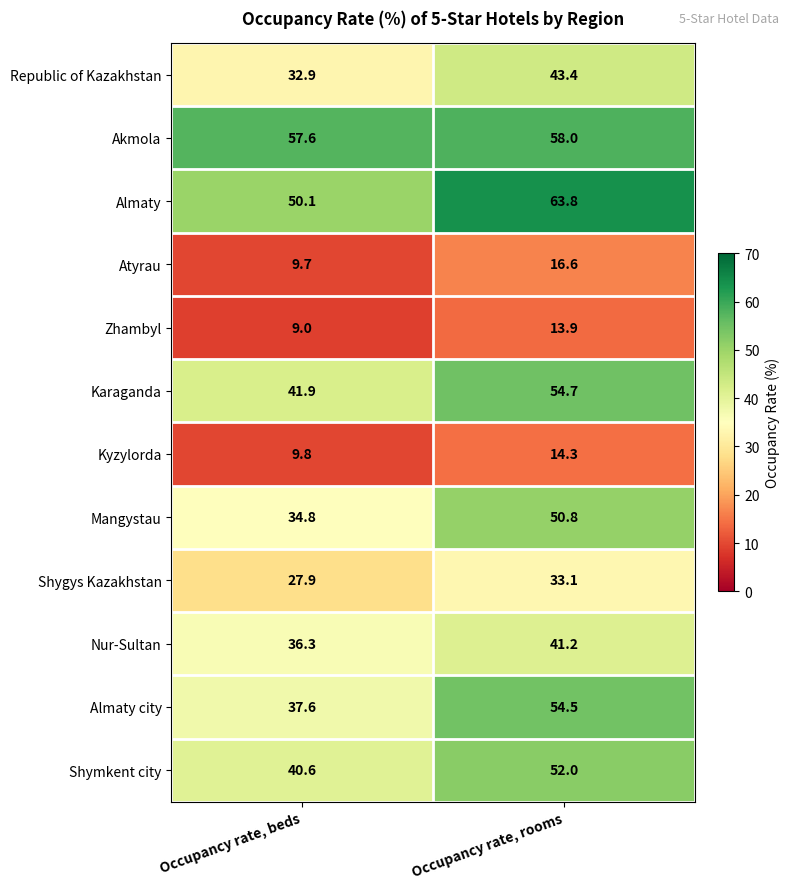

Which series changed the most between Occupancy rate, beds and Occupancy rate, rooms?

Almaty city